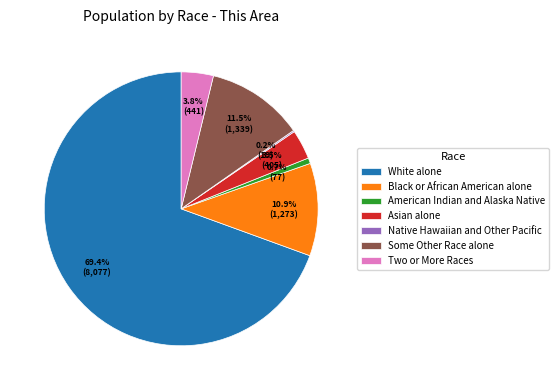

What percentage is the Black or African American alone slice, to the nearest percent?

11%